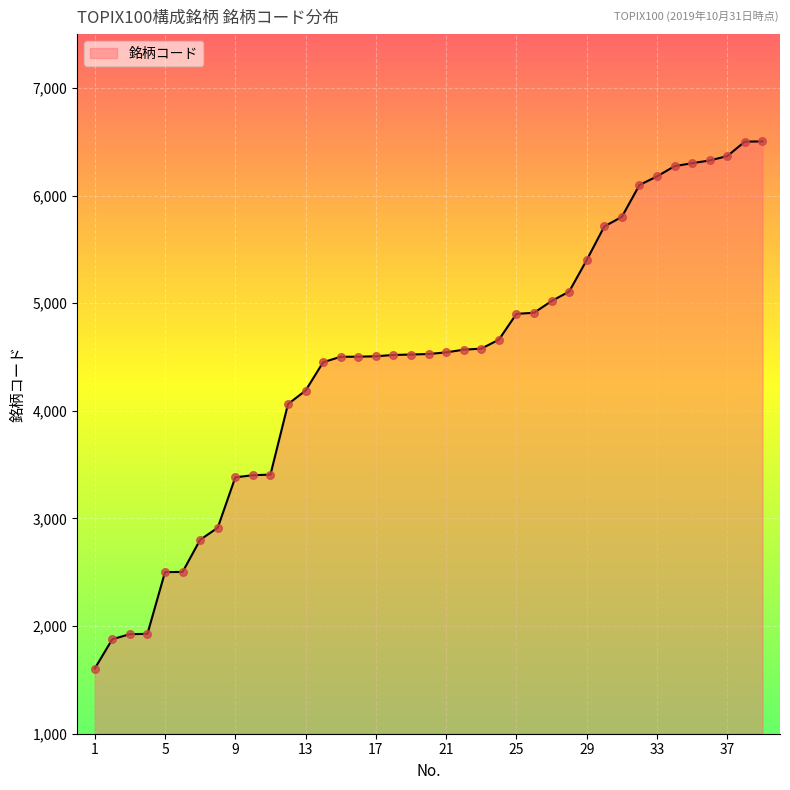

What is the maximum value shown in the chart?

6503